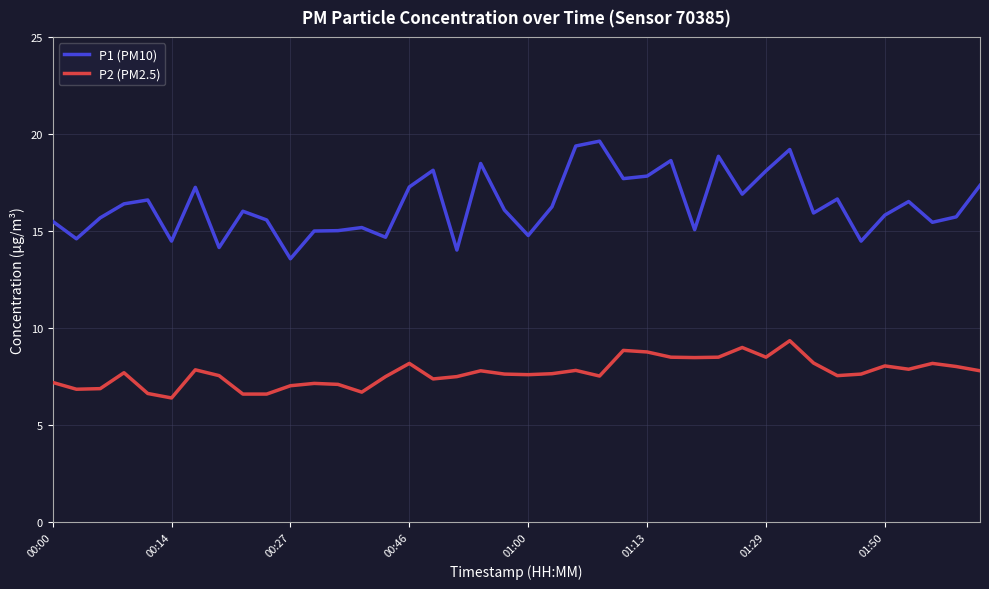

List the series in order of their peak value, lowest first.

P2 (PM2.5), P1 (PM10)